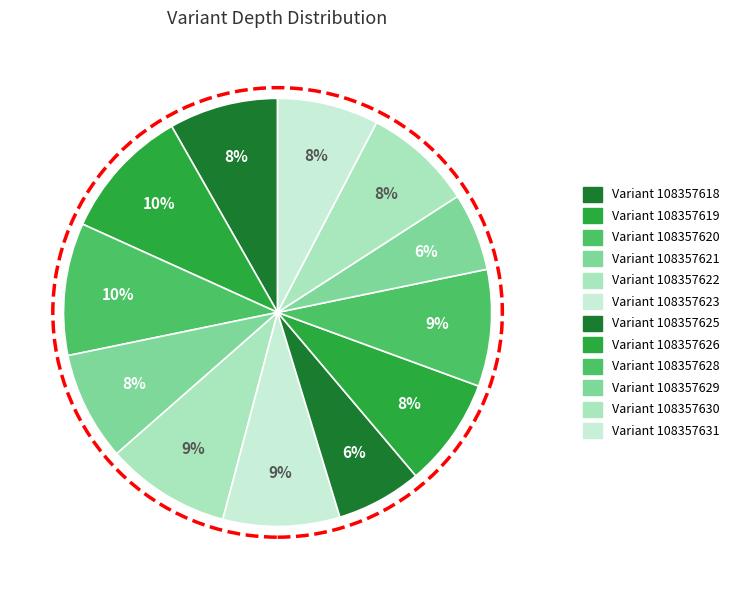

How many segments does this pie chart have?

12